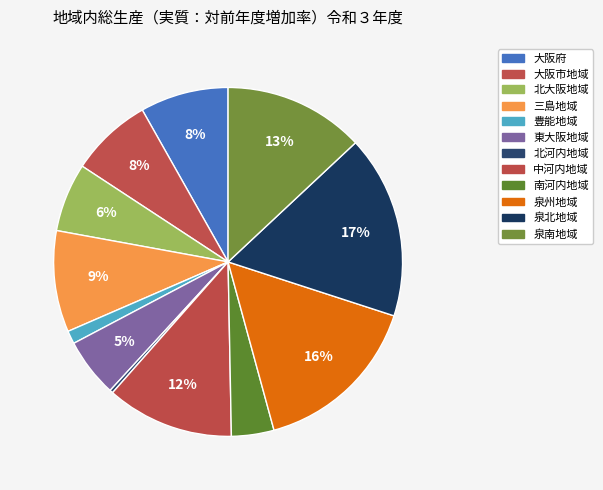

How many slices are in this pie chart?

12